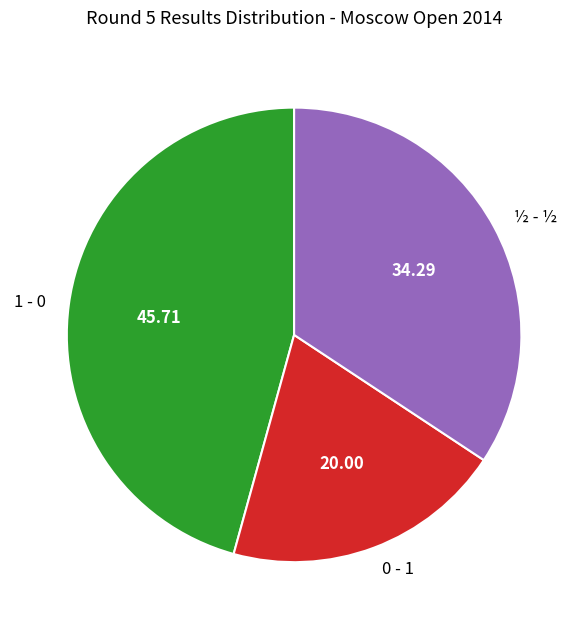

Does ½ - ½ represent more than half of the total?

No